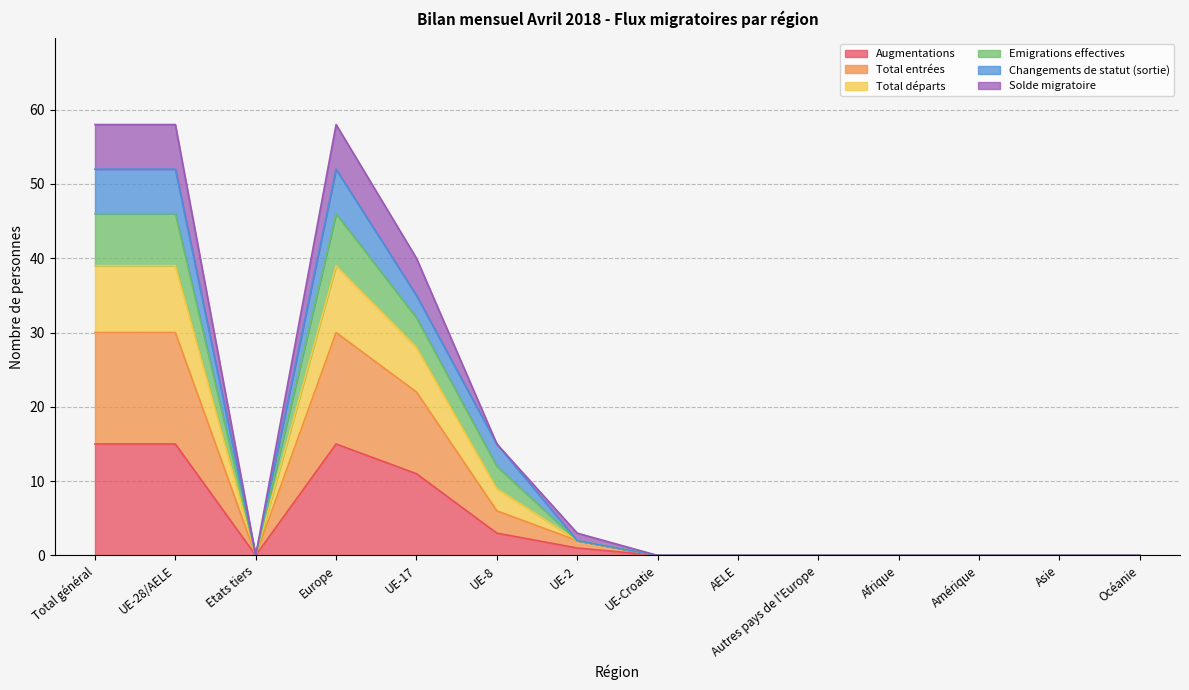

Does the chart display data point markers on the line(s)?

No